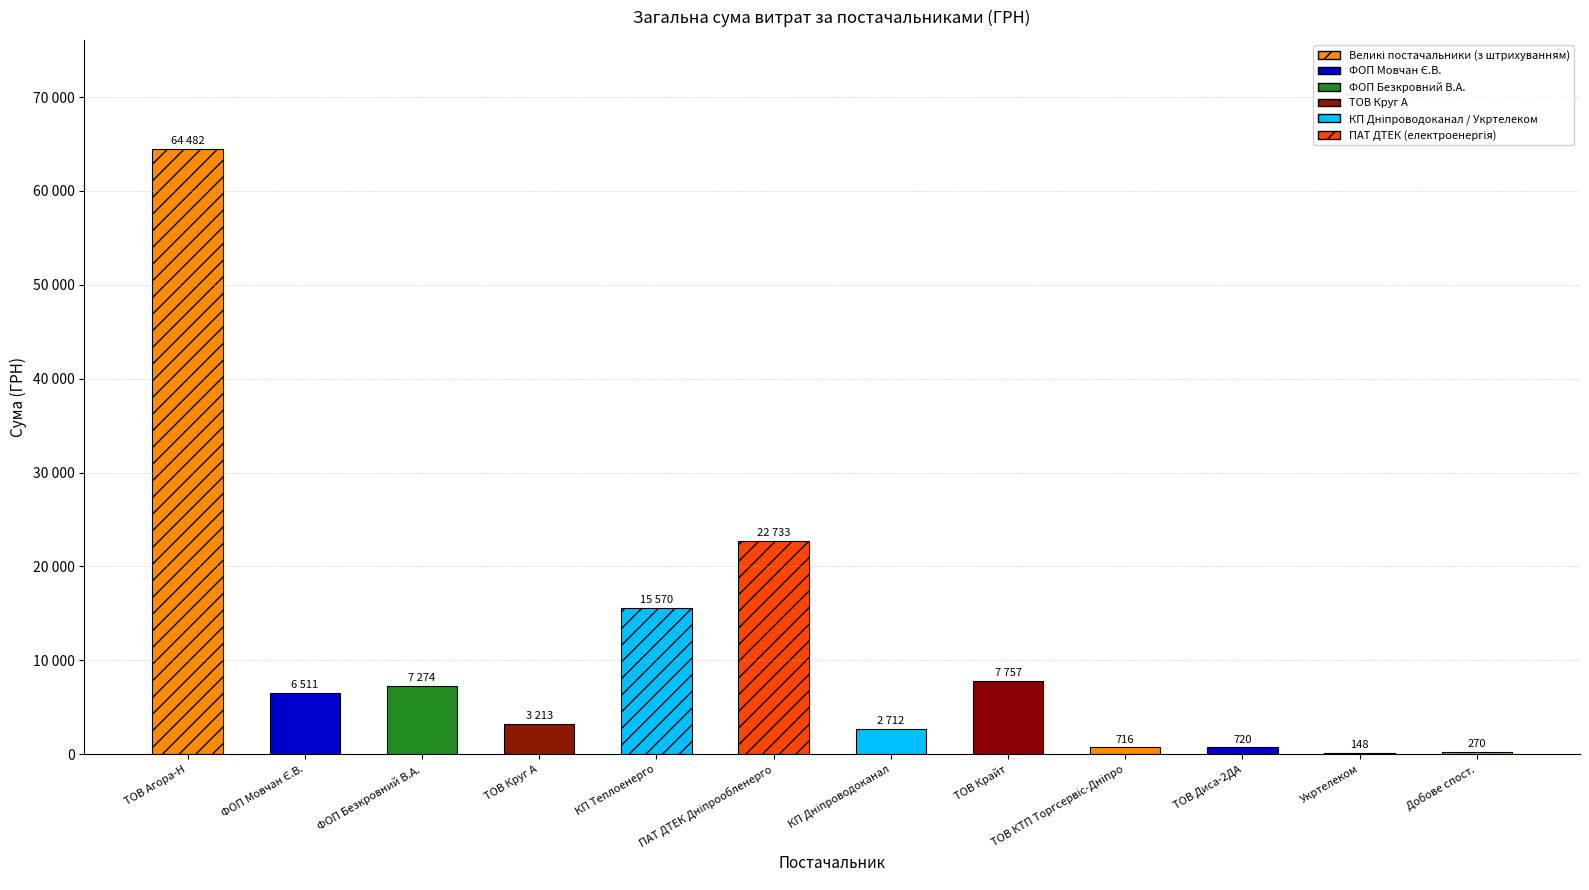

What is the difference between the values at КП "Дніпроводоканал" and КП "Теплоенерго"?

12858.0